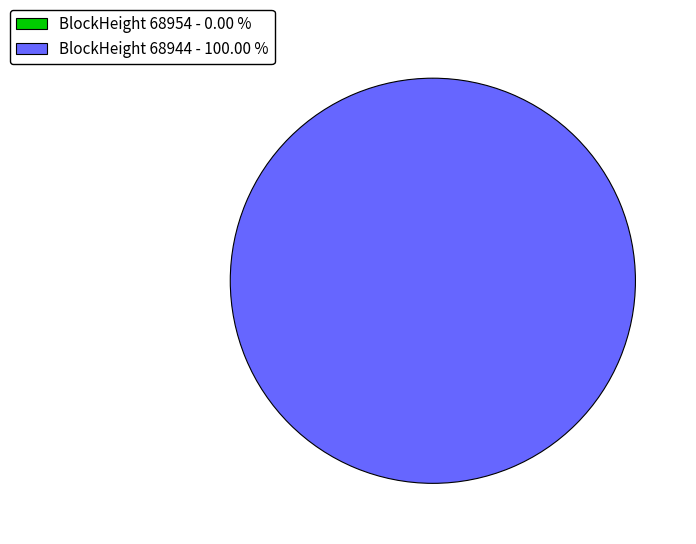

Rank the categories by value from lowest to highest.

68954, 68944